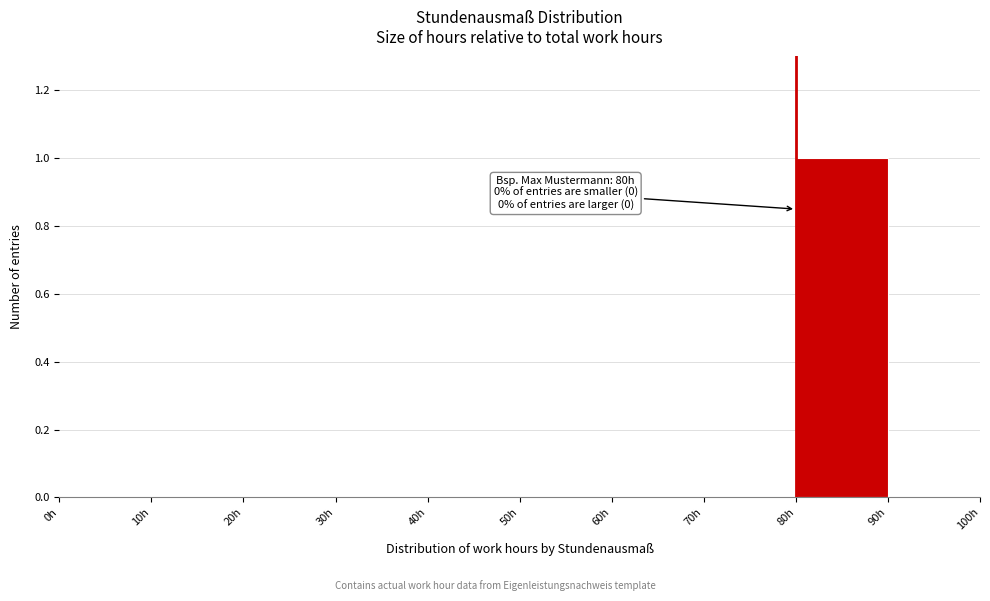

Which range on the x-axis has the tallest bar?

80 to 90